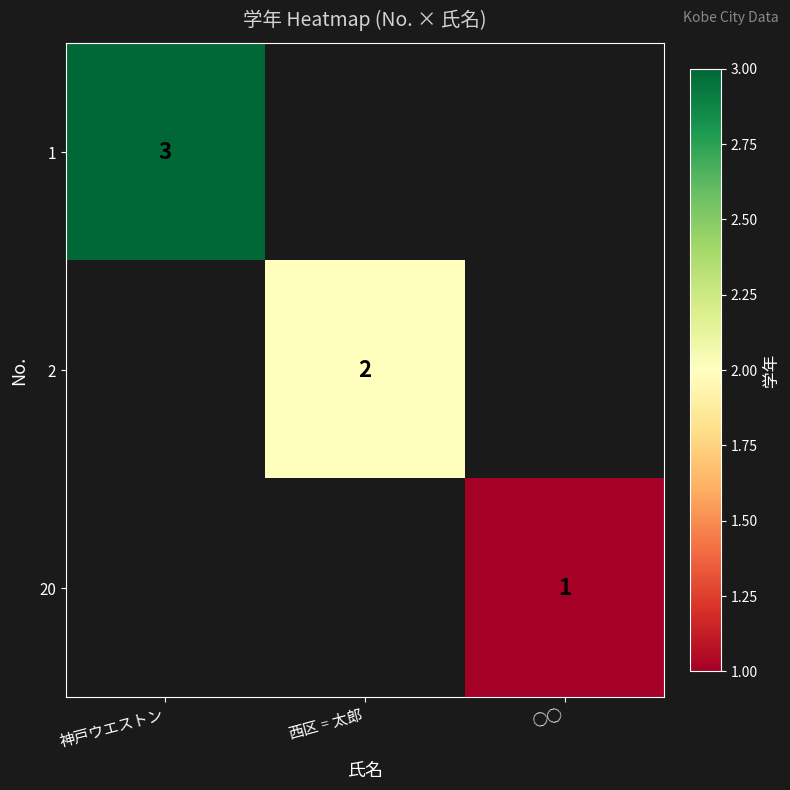

True or false: 2 has a value of 4 at 西区゠太郎.

False